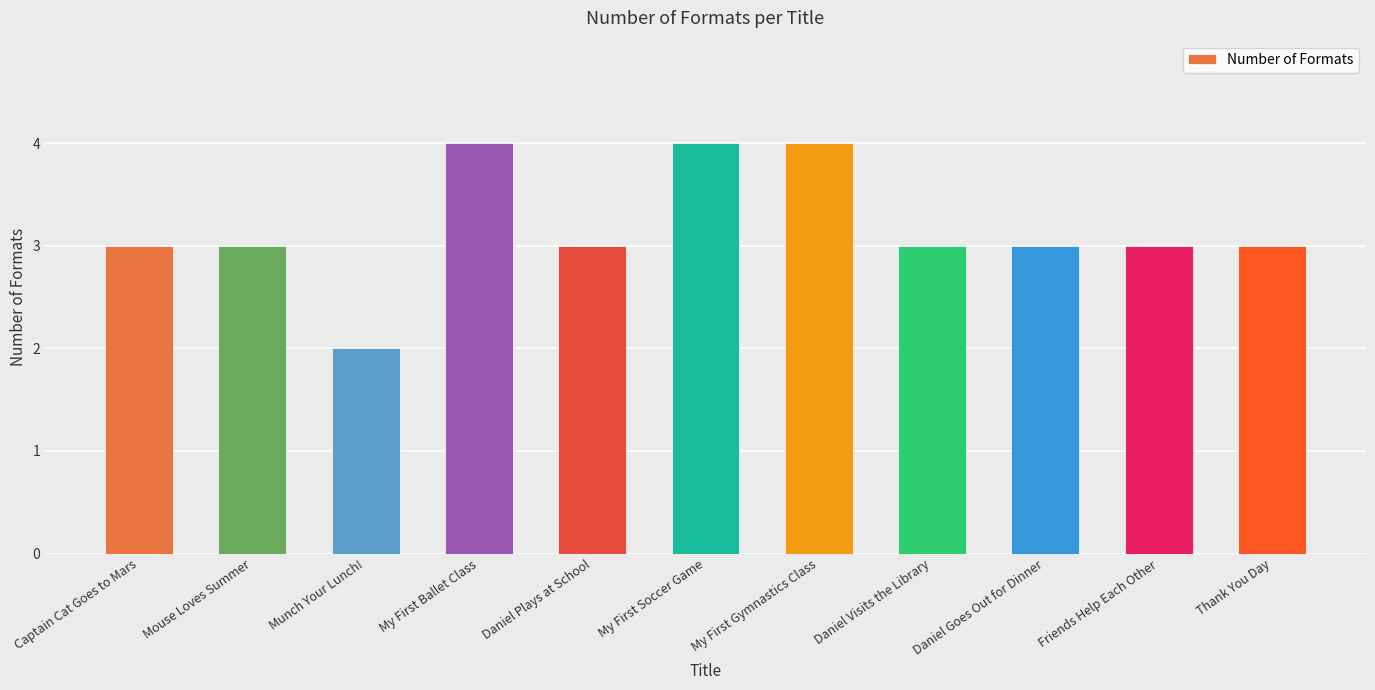

What is the sum of the values at Thank You Day and Daniel Plays at School?

6